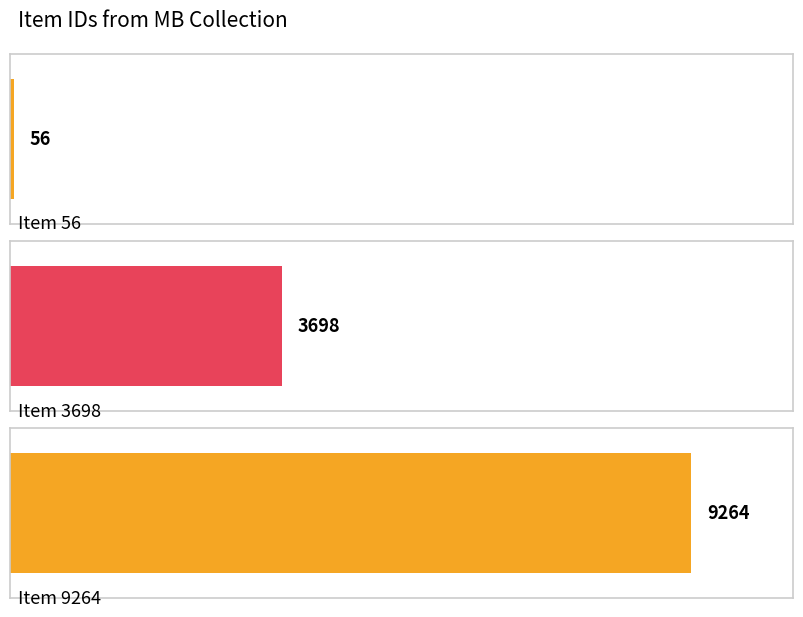

Reading left to right, list all the values displayed in this chart.

Item 56=56	Item 3698=3698	Item 9264=9264